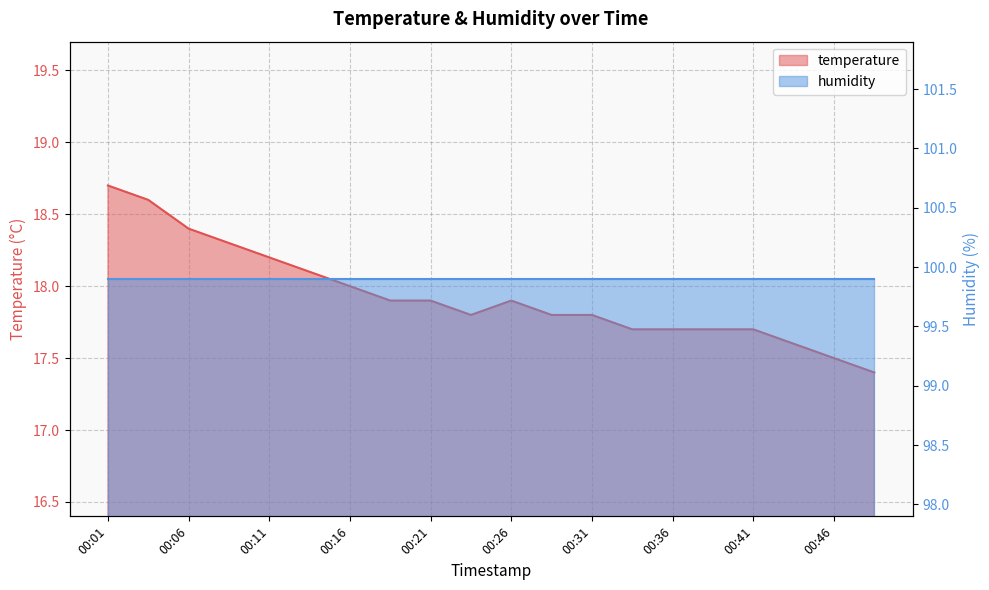

At which category does the data reach its first local valley?

00:24